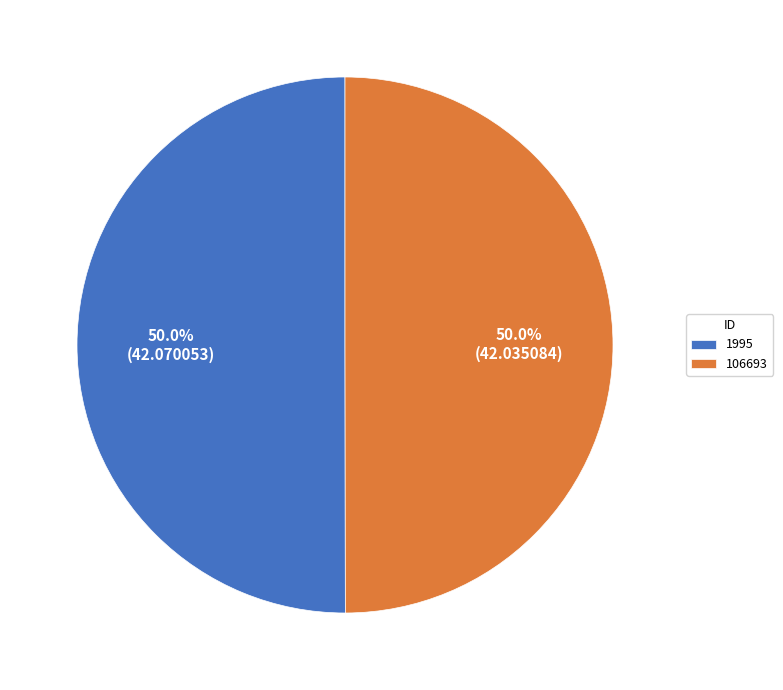

How many slices are in this pie chart?

2